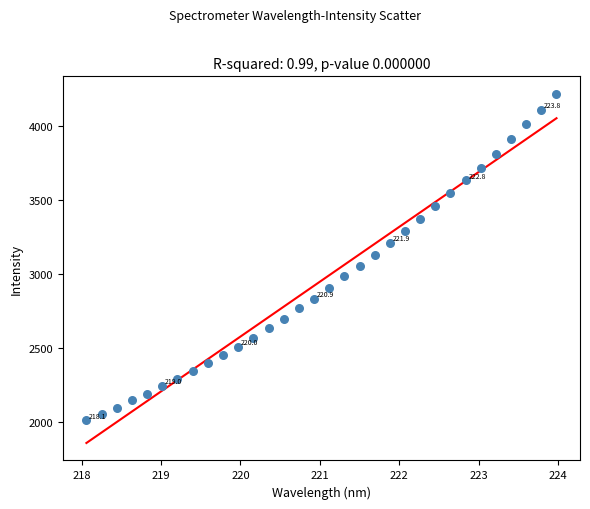

What is the range of X values (max minus min)?

5.9